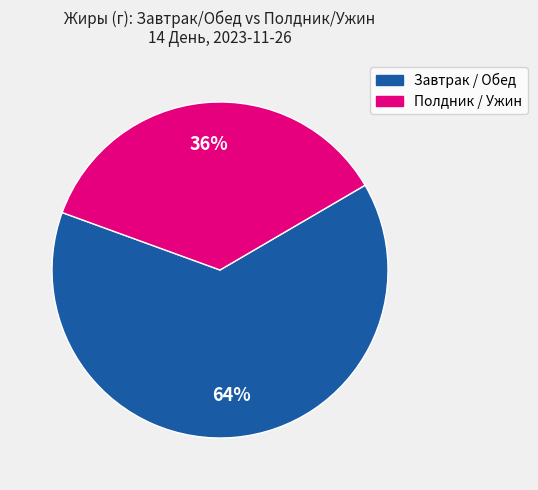

Combined, do Завтрак / Обед and Полдник / Ужин account for over 50%?

Yes